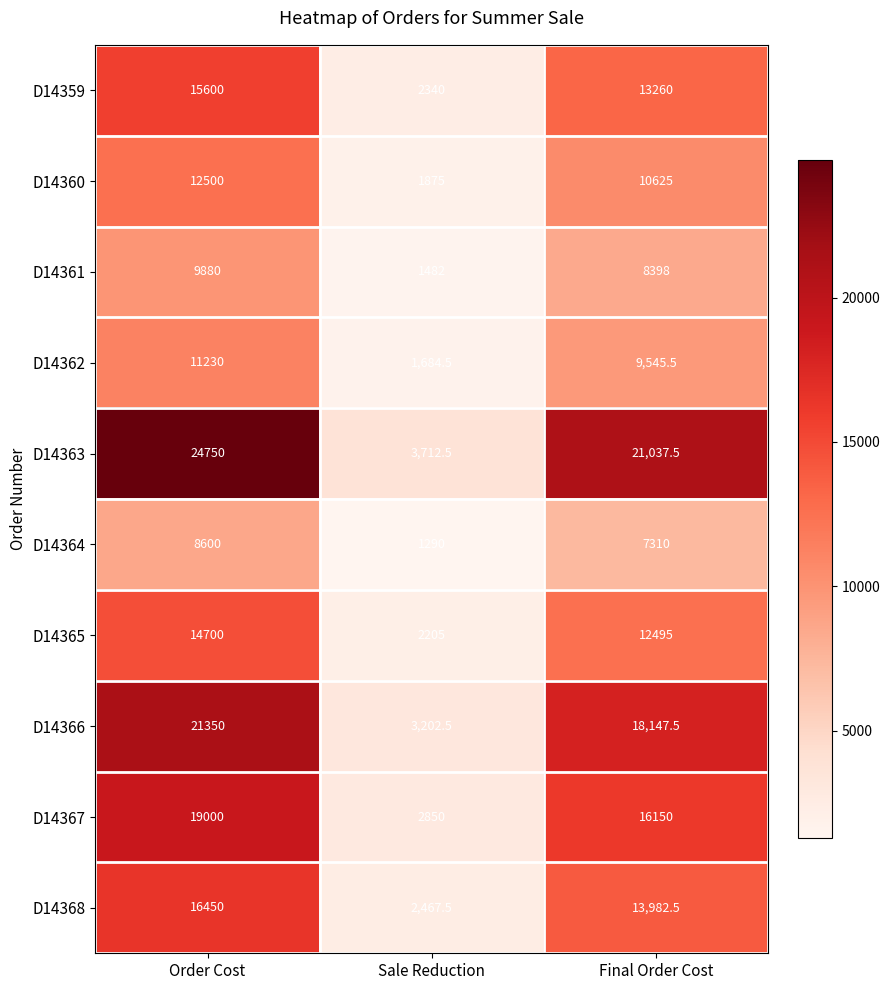

What is the sum of all D14359 values?

31200.0